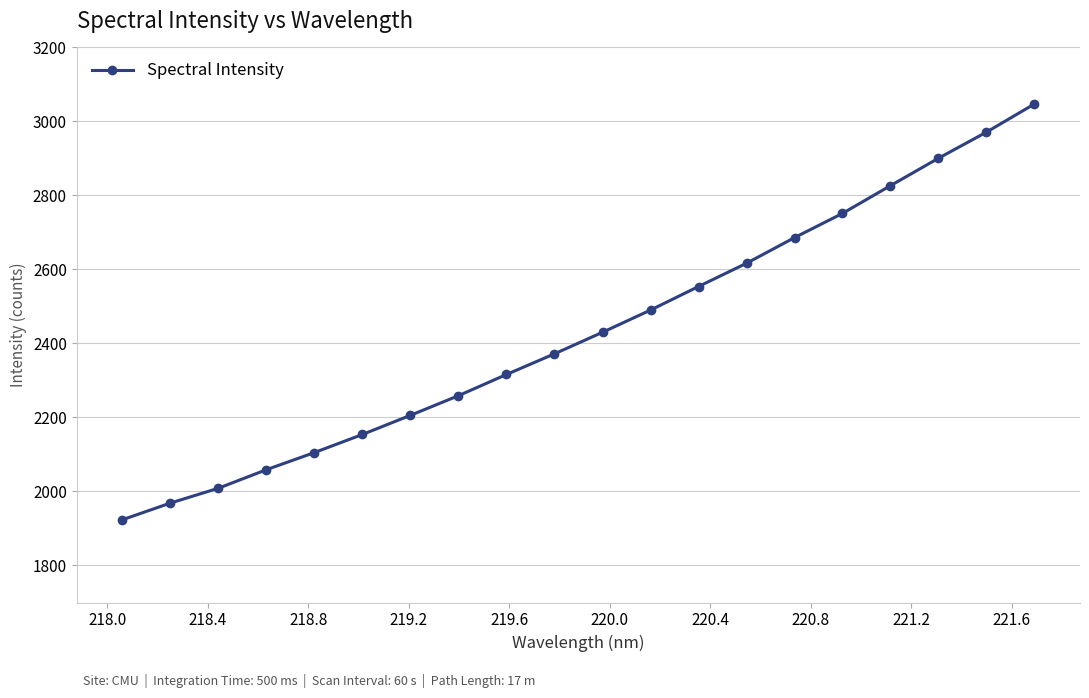

What is the average value?

2432.3